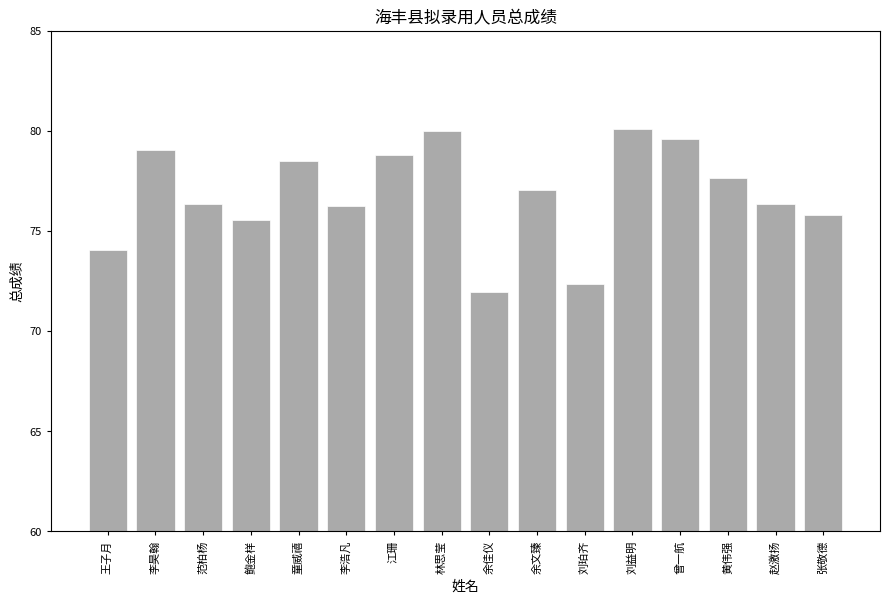

What is the value of the 3rd bar from the left?

76.3